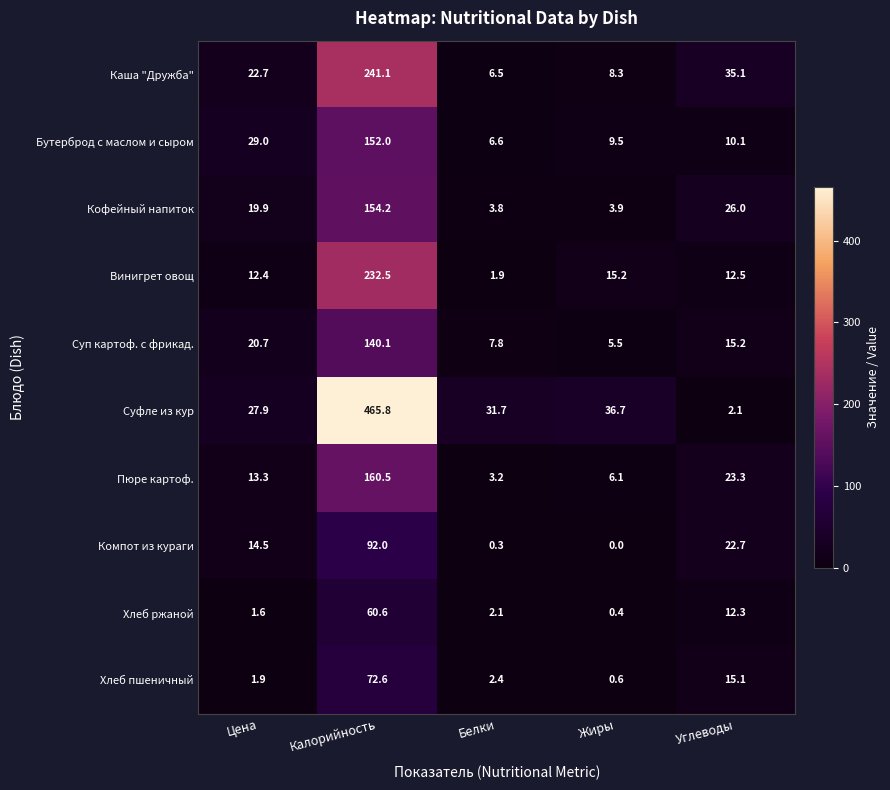

The Каша "Дружба" series shows 23.8 at Углеводы. True or false?

False